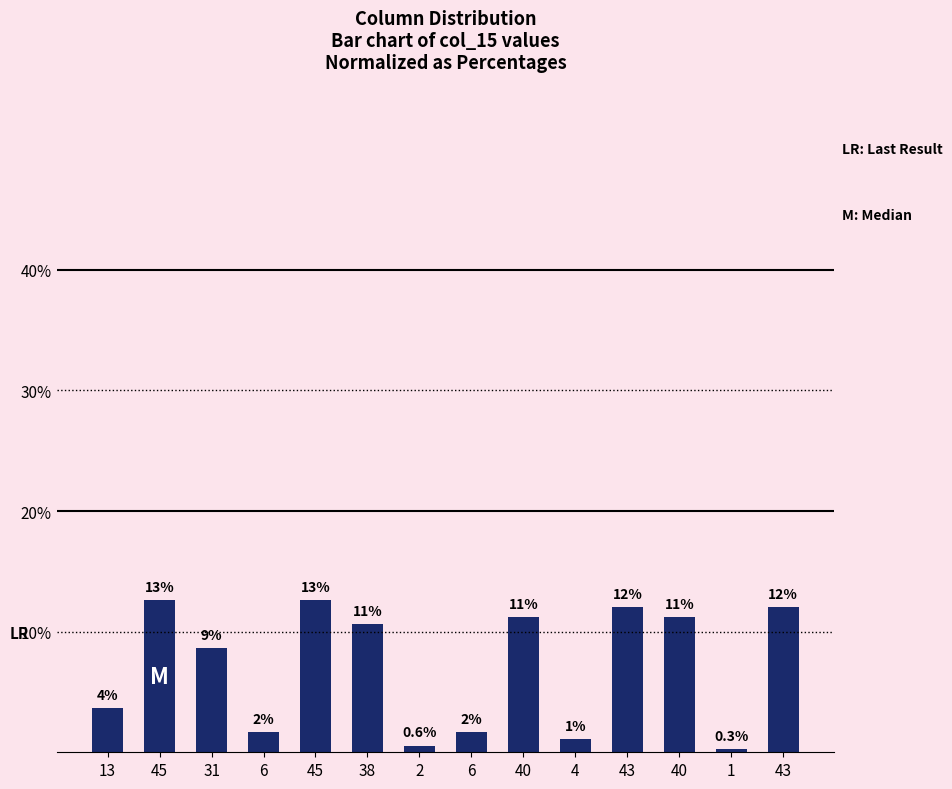

How many bars are there in total?

14